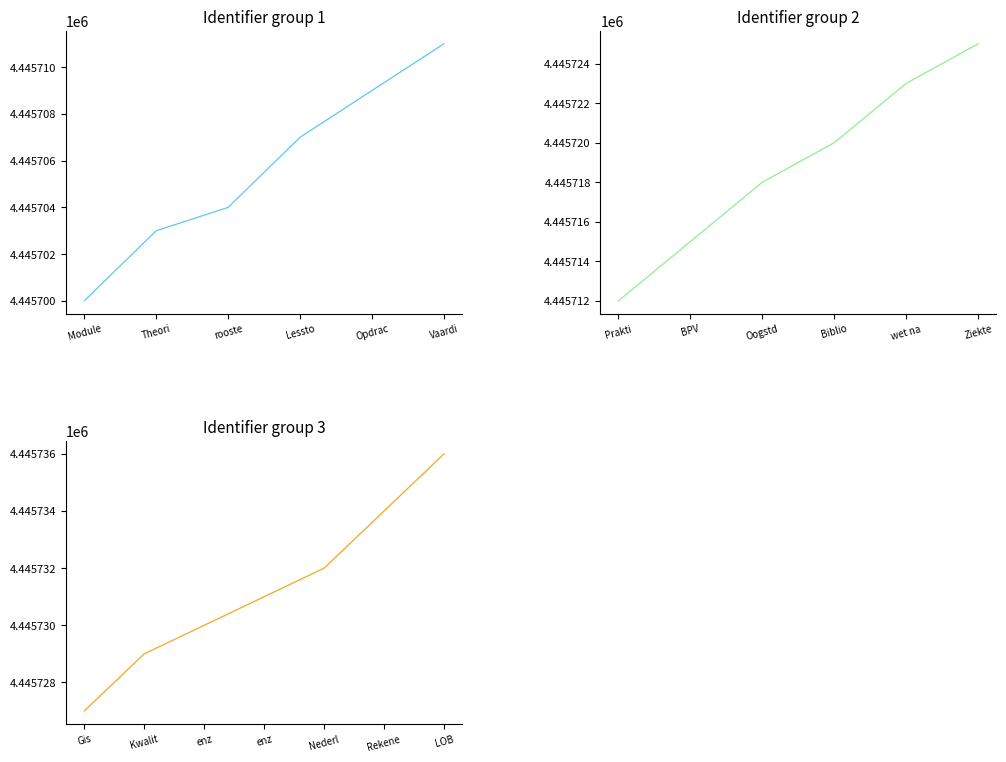

True or false: the data shows 4445712 at Praktijklessen.

True